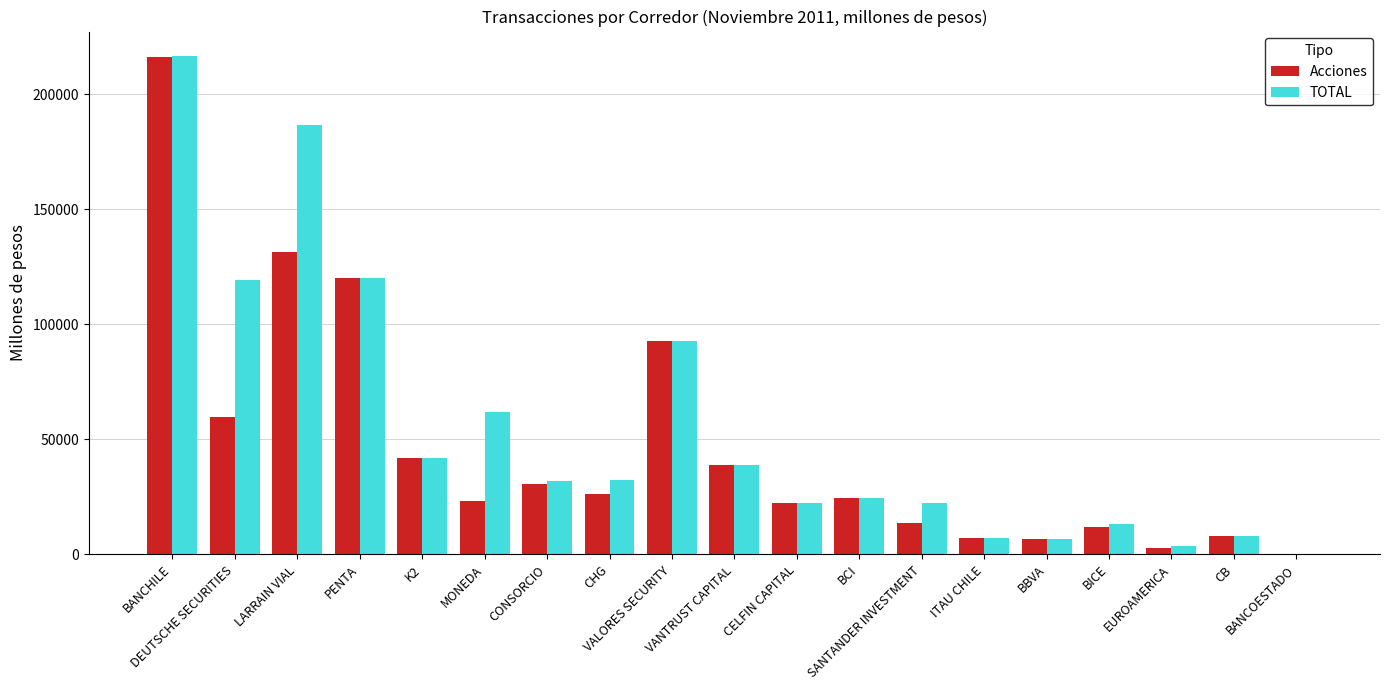

What is the maximum value for TOTAL?

216448.5